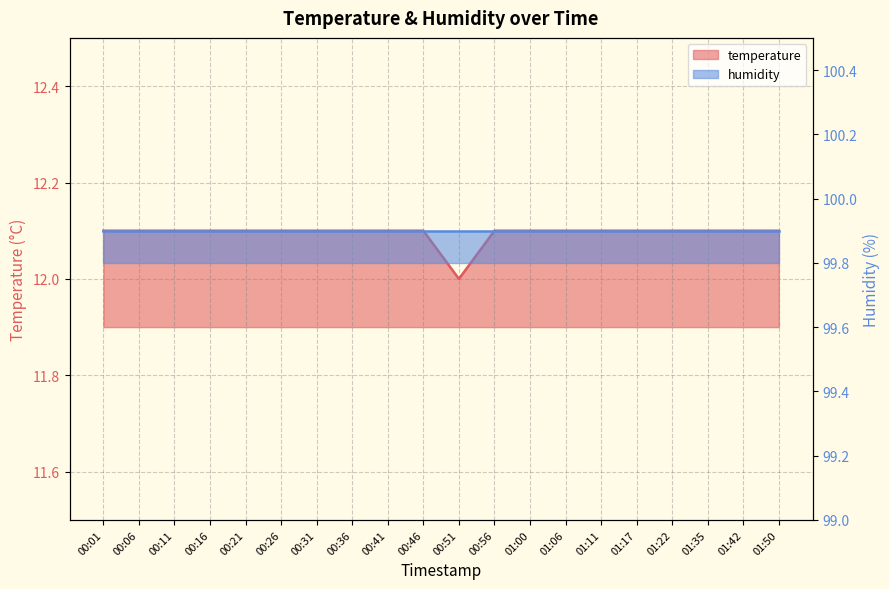

Count the values in the range 12 to 13.

20